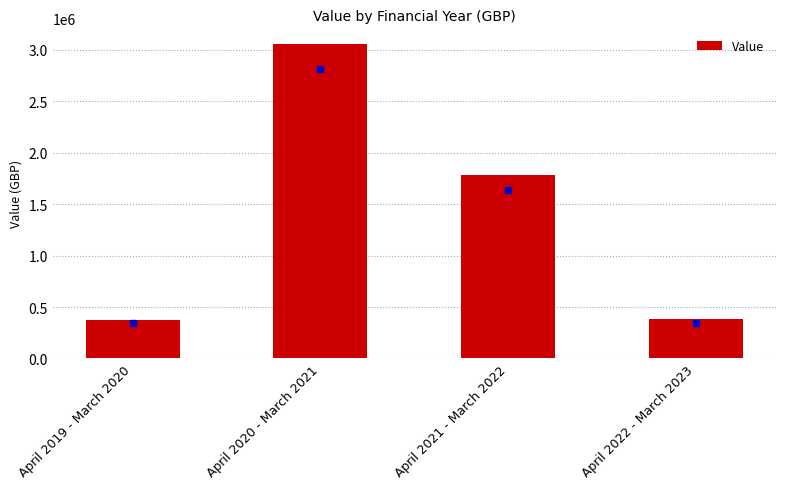

What is the value of the 1st bar from the left?

375231